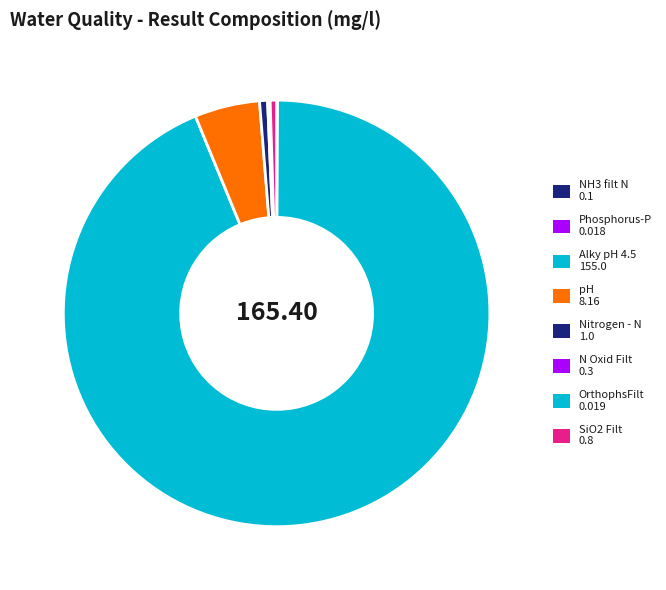

Which category accounts for the majority?

Alky pH 4.5